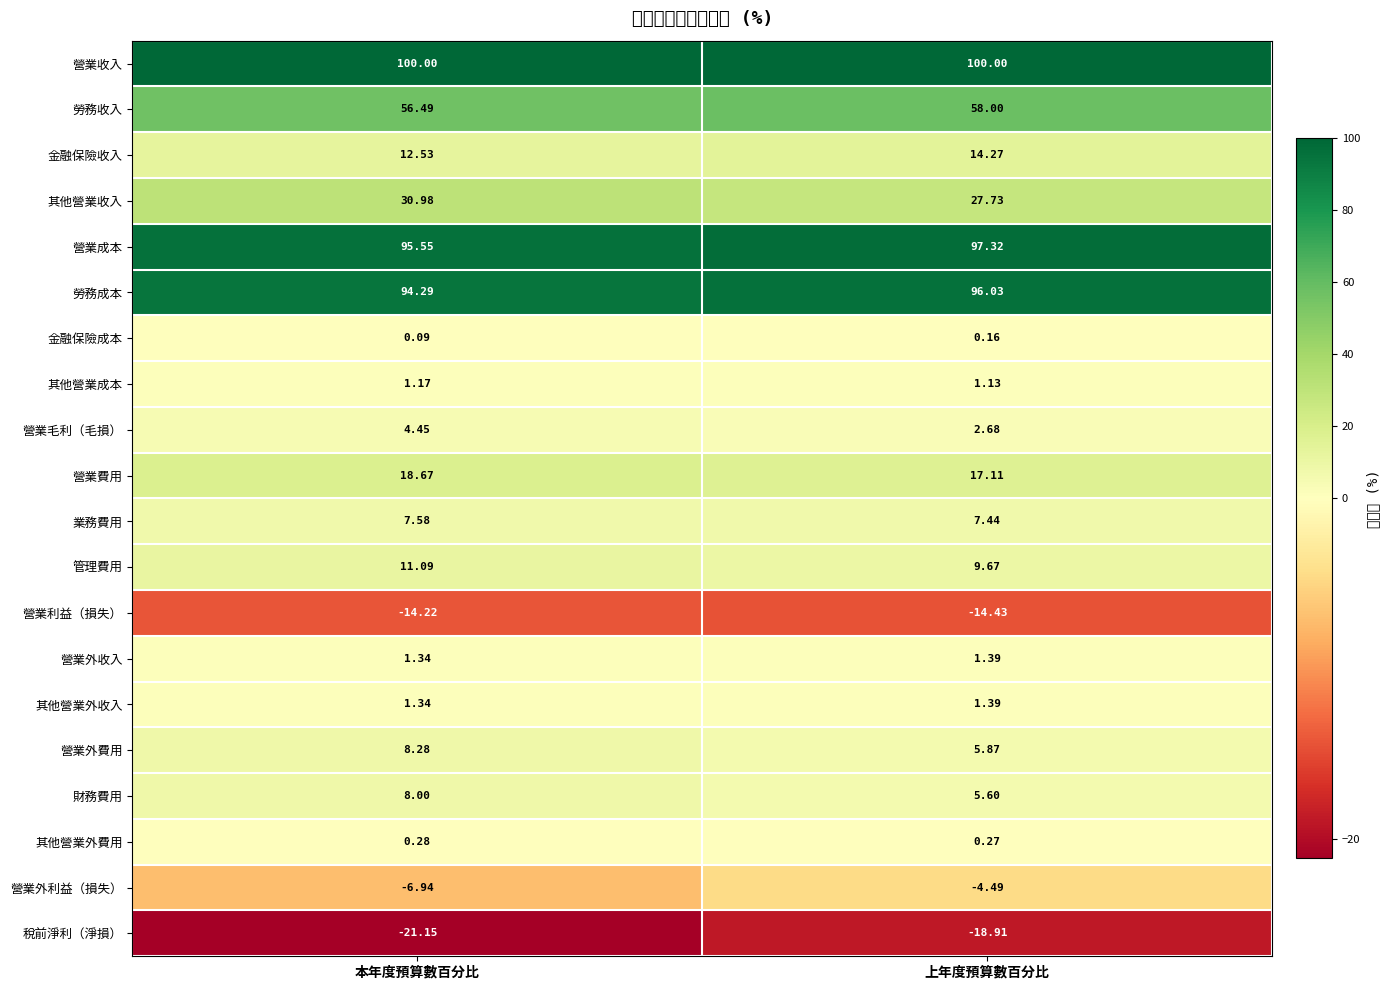

What is the minimum value shown in the chart?

-21.1